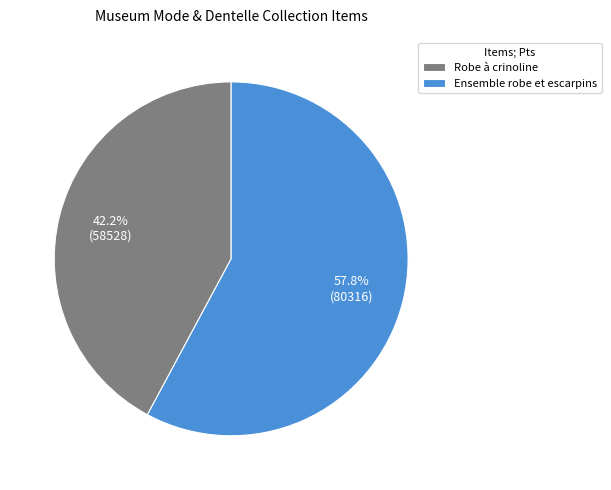

Is it true that Ensemble robe et escarpins is 52% of the pie?

False